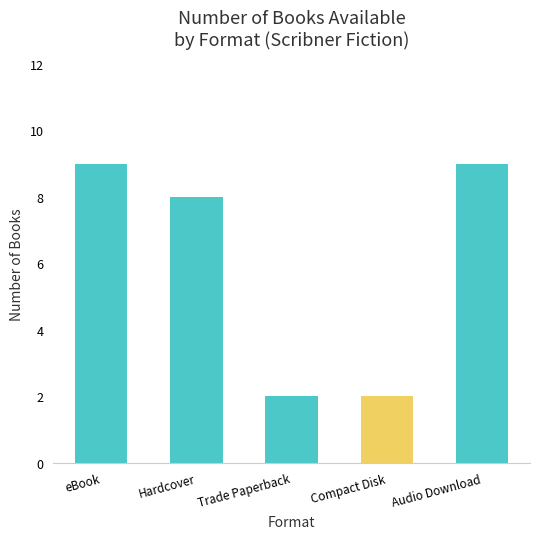

What is the greatest value displayed?

9